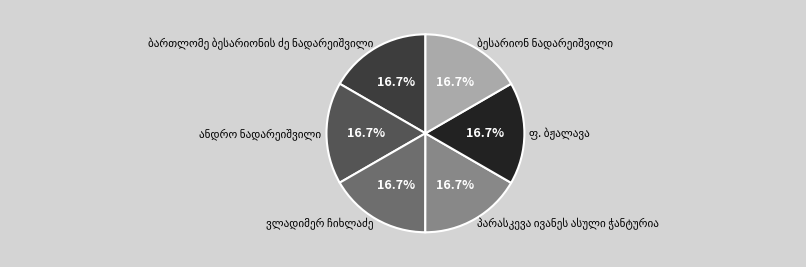

Does any single category account for the majority?

No